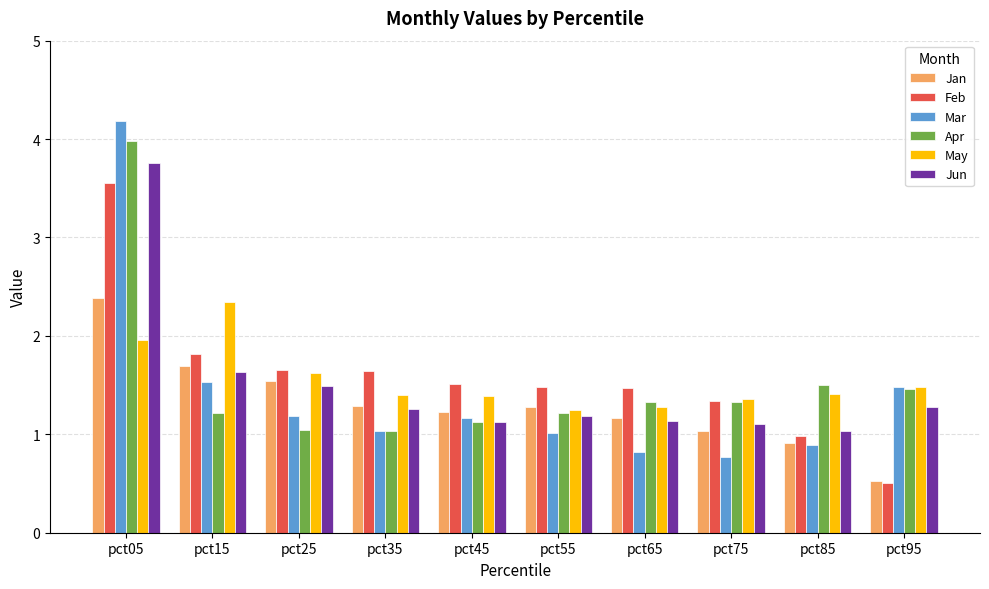

Where does the Mar series first go above 1?

pct05